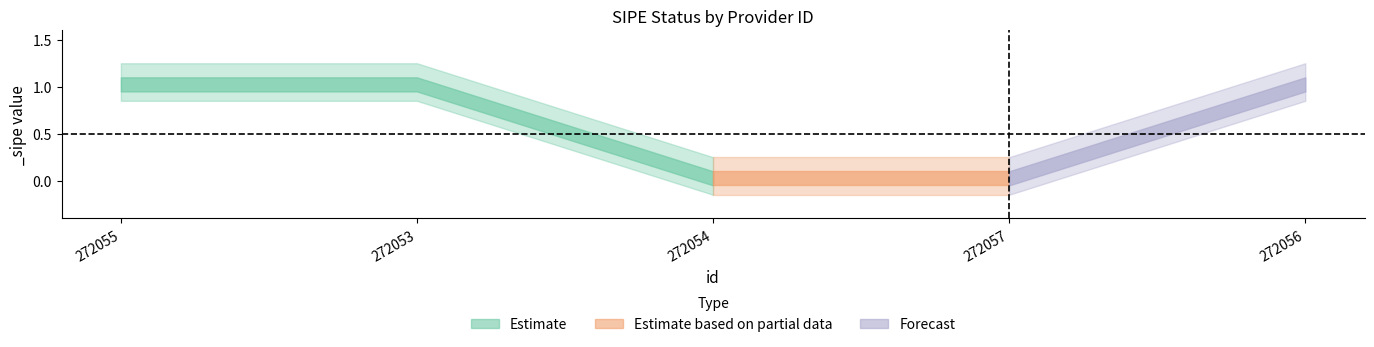

Reading left to right, what are all the values shown in this chart?

272055=1	272053=1	272054=0	272057=0	272056=1